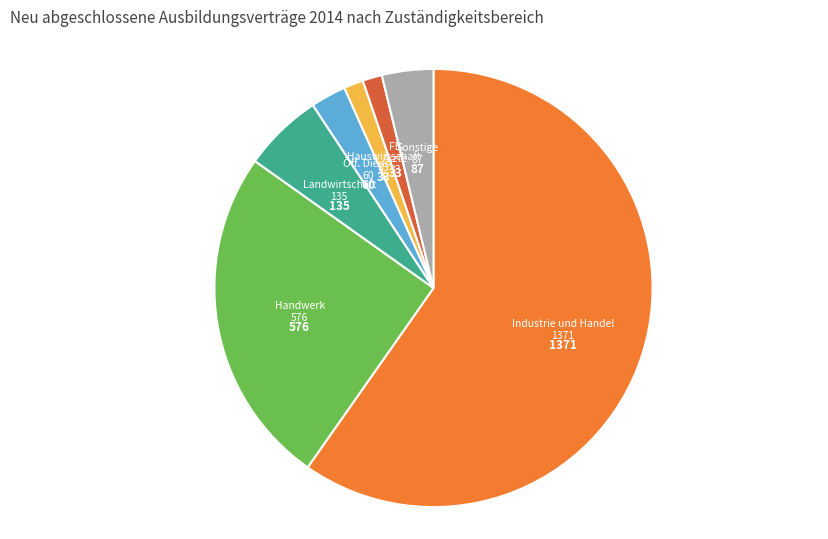

Is there any slice that represents more than half of the pie?

Yes